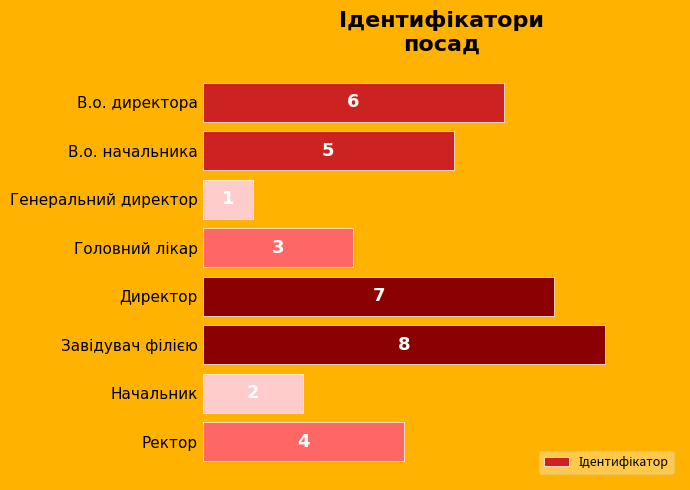

Which label corresponds to the smallest value in the chart?

Генеральний директор